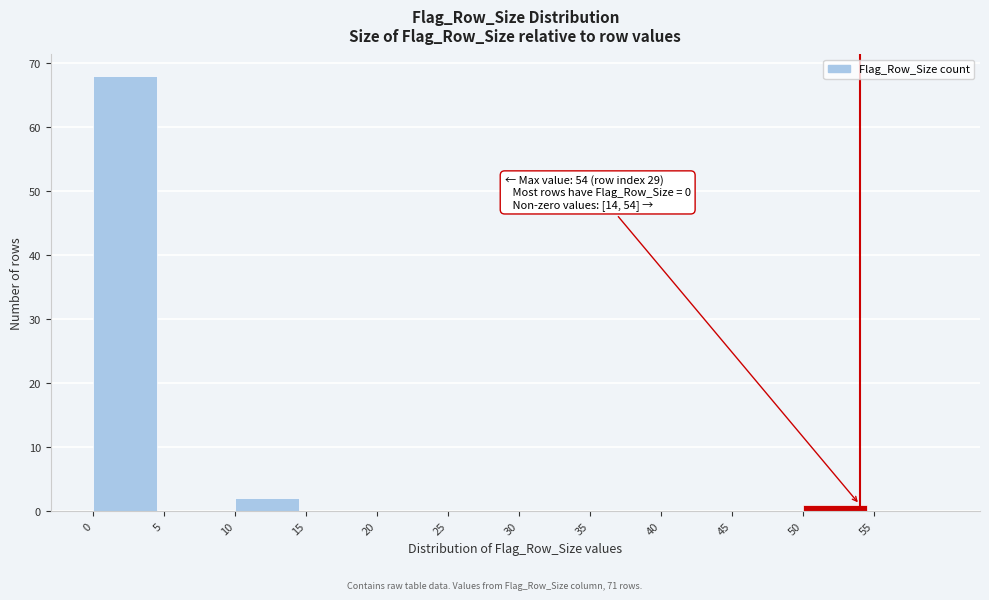

Over which range of the x-axis is the bar tallest?

0 to 5